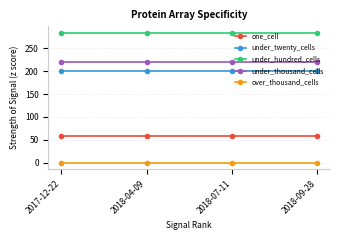

What is the maximum value shown in the chart?

284